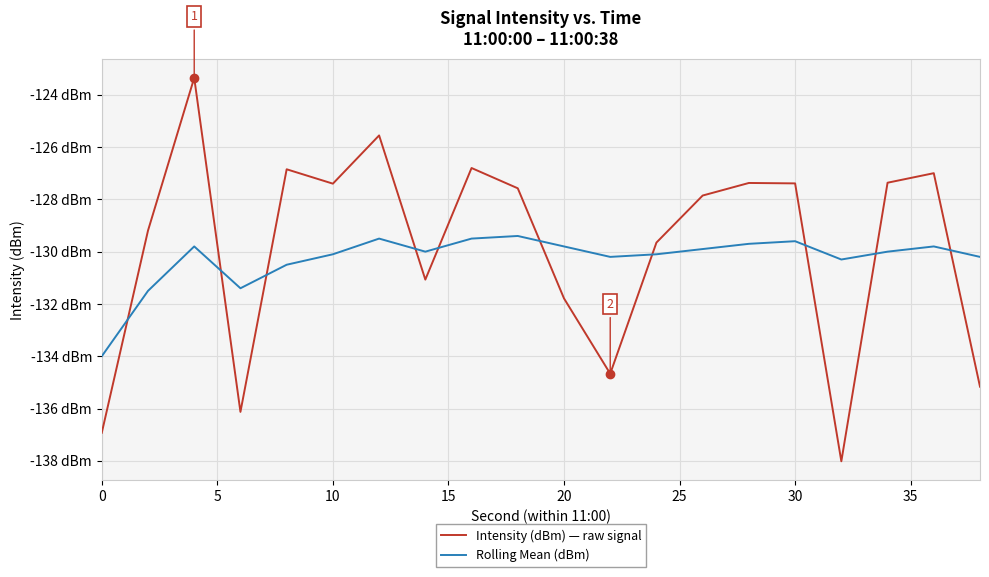

List the series in order of their peak value, highest first.

Intensity (dBm) — raw signal, Rolling Mean (dBm)